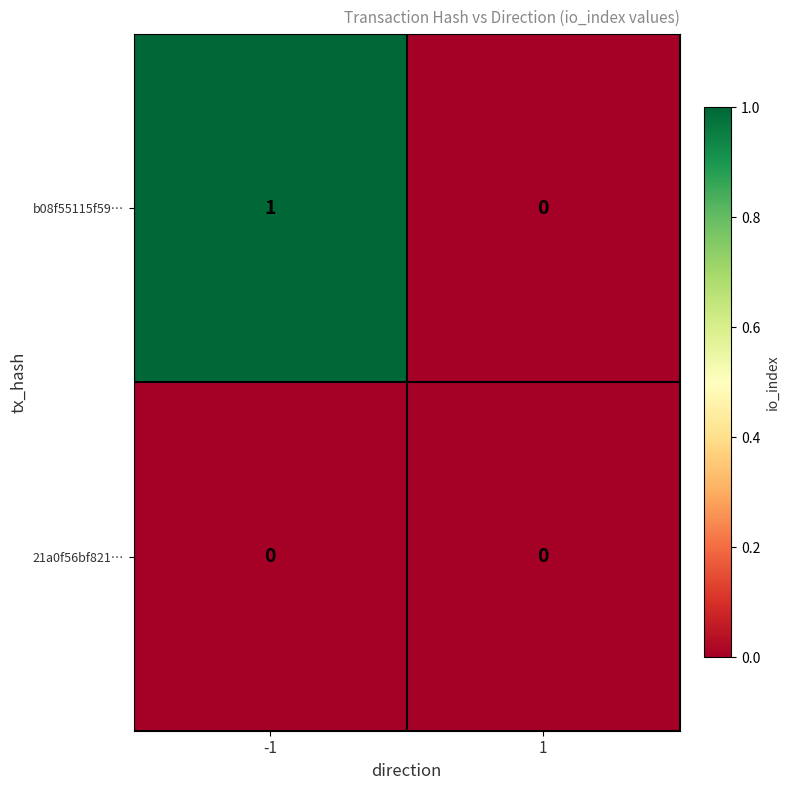

Reading right to left, transcribe all the data shown in this chart.

b08f55115f59…: 0	1
21a0f56bf821…: 0	0